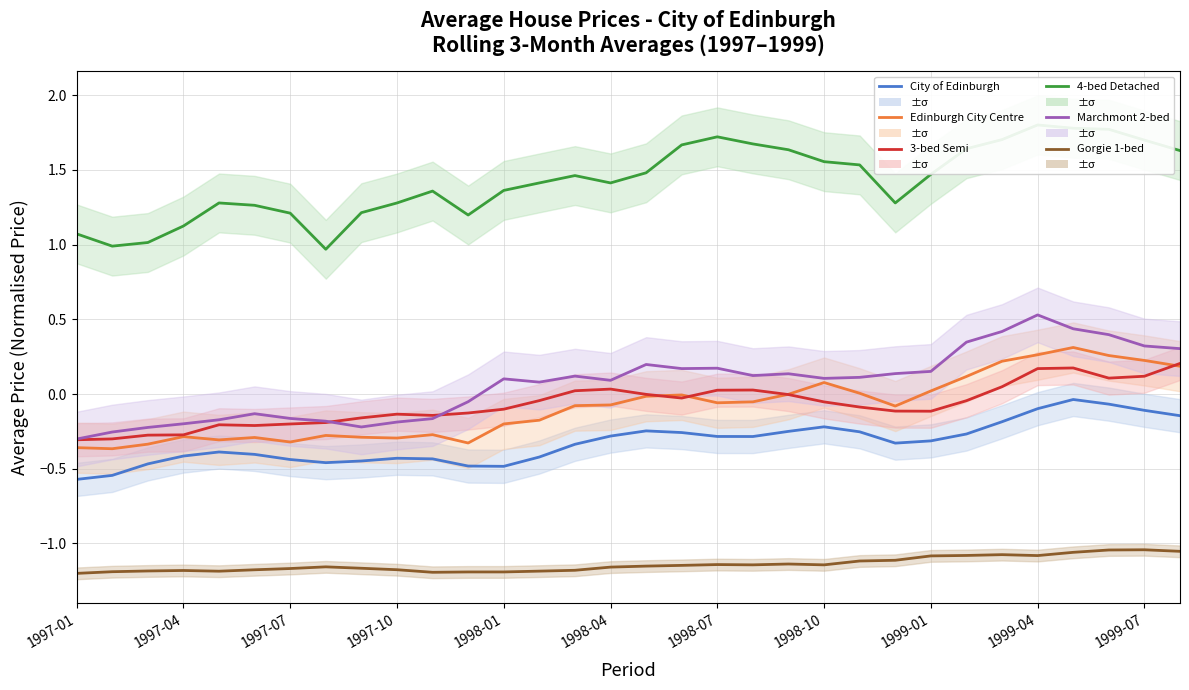

Reading left to right, what are all the values shown in this chart?

City of Edinburgh: -0.6	-0.5	-0.5	-0.4	-0.4	-0.4	-0.4	-0.5	-0.4	-0.4	-0.4	-0.5	-0.5	-0.4	-0.3	-0.3	-0.2	-0.3	-0.3	-0.3	-0.2	-0.2	-0.3	-0.3	-0.3	-0.3	-0.2	-0.1	-0.0	-0.1	-0.1	-0.1
Edinburgh City Centre: -0.4	-0.4	-0.3	-0.3	-0.3	-0.3	-0.3	-0.3	-0.3	-0.3	-0.3	-0.3	-0.2	-0.2	-0.1	-0.1	-0.0	-0.0	-0.1	-0.1	-0.0	0.1	0.0	-0.1	0.0	0.1	0.2	0.3	0.3	0.3	0.2	0.2
3-bed Semi: -0.3	-0.3	-0.3	-0.3	-0.2	-0.2	-0.2	-0.2	-0.2	-0.1	-0.1	-0.1	-0.1	-0.0	0.0	0.0	-0.0	-0.0	0.0	0.0	-0.0	-0.1	-0.1	-0.1	-0.1	-0.0	0.0	0.2	0.2	0.1	0.1	0.2
4-bed Detached: 1.1	1.0	1.0	1.1	1.3	1.3	1.2	1.0	1.2	1.3	1.4	1.2	1.4	1.4	1.5	1.4	1.5	1.7	1.7	1.7	1.6	1.6	1.5	1.3	1.5	1.6	1.7	1.8	1.8	1.8	1.7	1.6
Marchmont 2-bed: -0.3	-0.3	-0.2	-0.2	-0.2	-0.1	-0.2	-0.2	-0.2	-0.2	-0.2	-0.1	0.1	0.1	0.1	0.1	0.2	0.2	0.2	0.1	0.1	0.1	0.1	0.1	0.2	0.3	0.4	0.5	0.4	0.4	0.3	0.3
Gorgie 1-bed: -1.2	-1.2	-1.2	-1.2	-1.2	-1.2	-1.2	-1.2	-1.2	-1.2	-1.2	-1.2	-1.2	-1.2	-1.2	-1.2	-1.2	-1.1	-1.1	-1.1	-1.1	-1.1	-1.1	-1.1	-1.1	-1.1	-1.1	-1.1	-1.1	-1.0	-1.0	-1.1